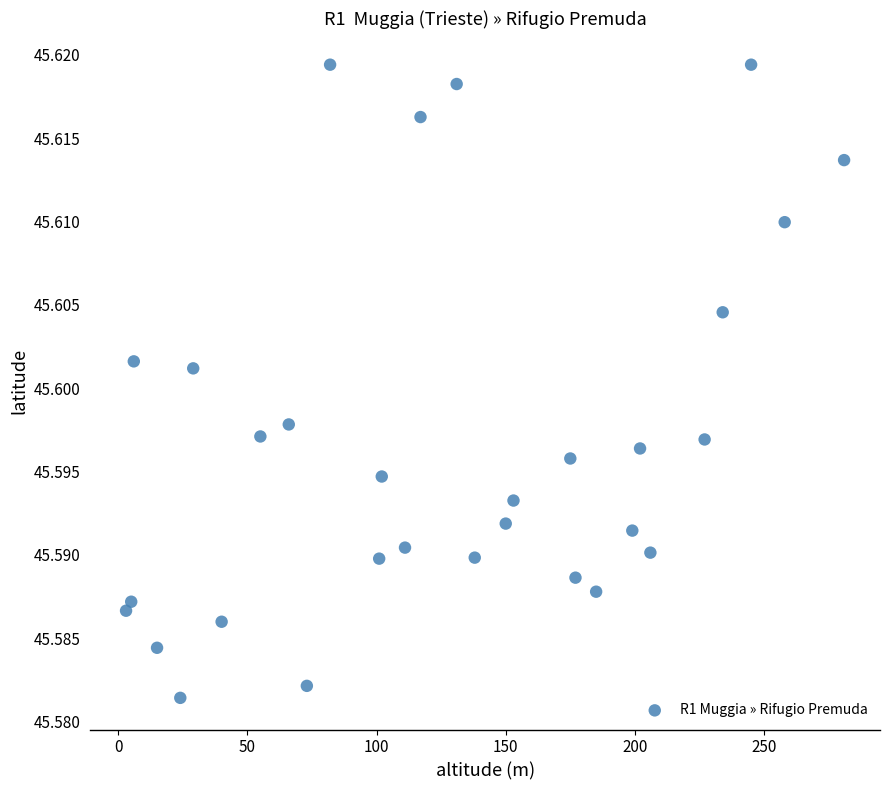

What is the range of X values (max minus min)?

278.0